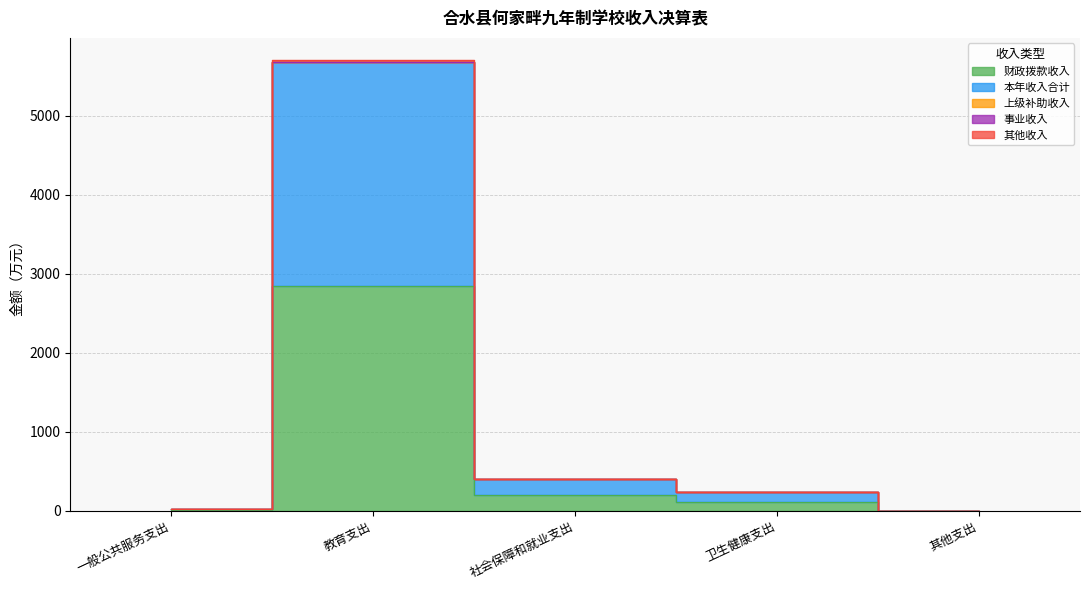

True or false: 本年收入合计 has more than 0 points higher than both neighbors.

True